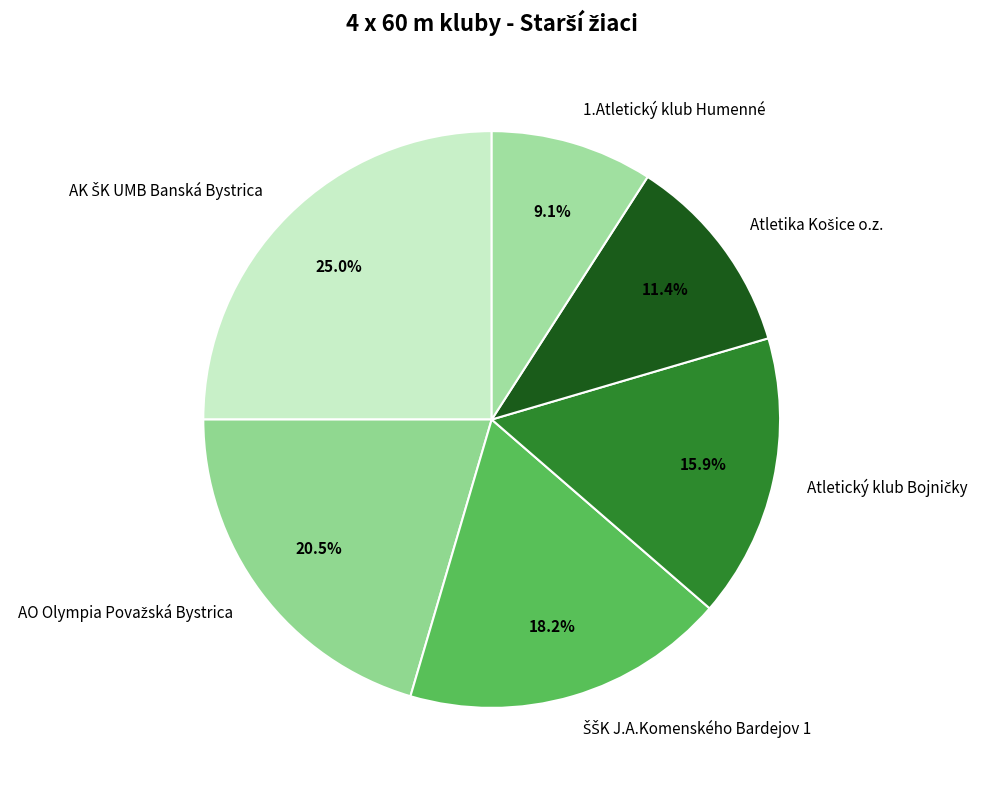

Which slice is the smallest?

1.Atletický klub Humenné